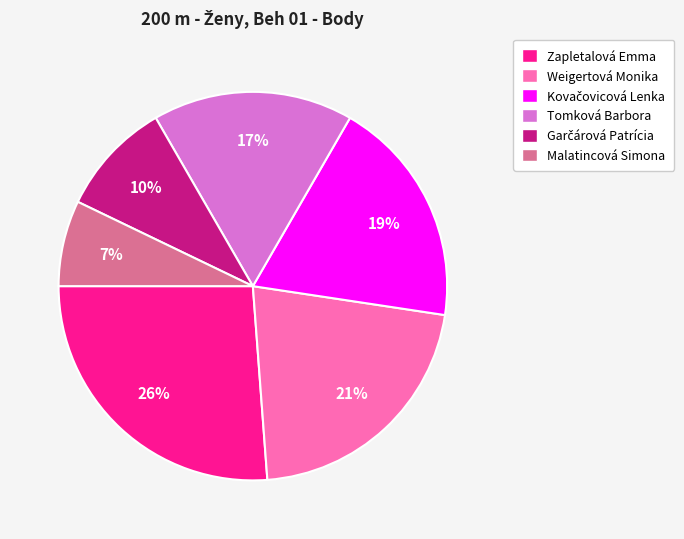

To the nearest percent, what percentage of the pie is Tomková Barbora?

17%